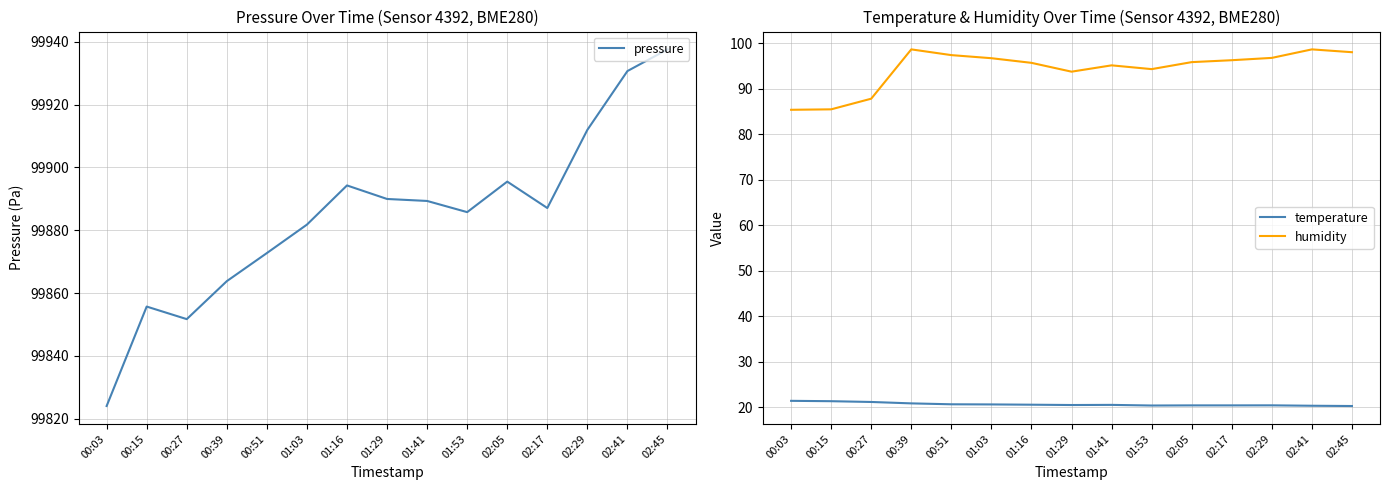

What is the difference between the highest and lowest values at 02:05?

99875.0